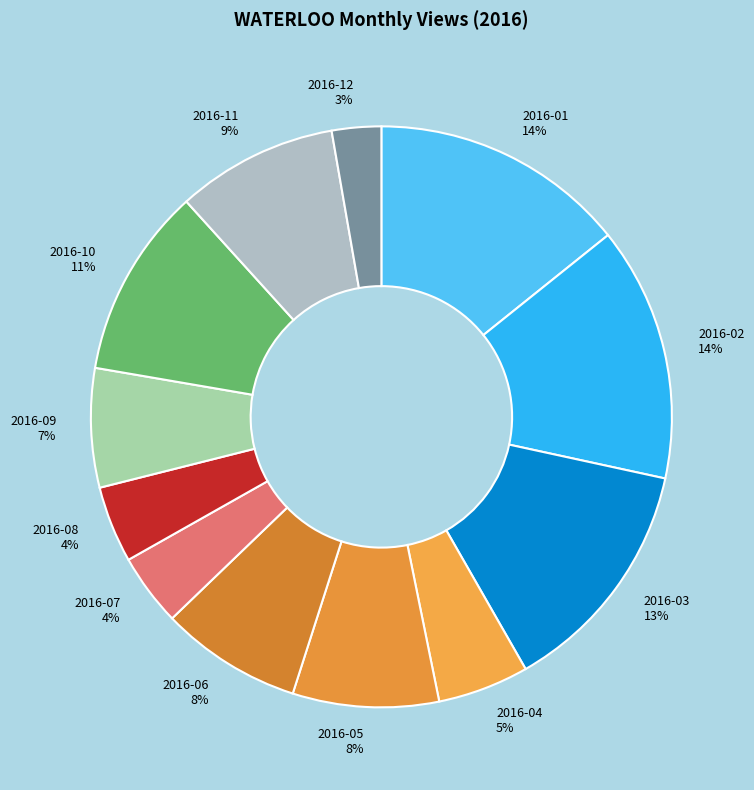

Does 2016-03 represent more than half of the total?

No